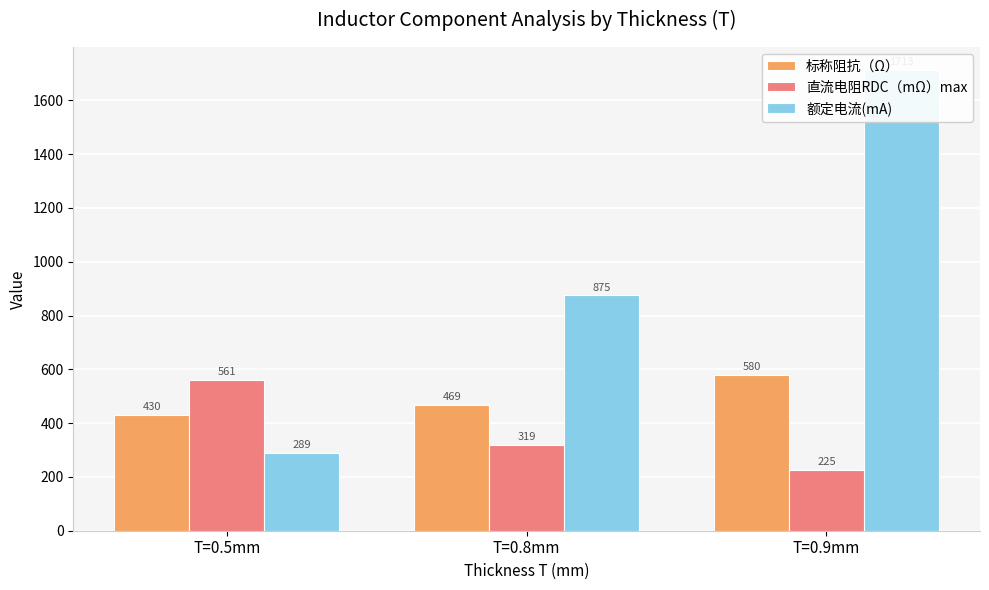

At which label does 直流电阻RDC（mΩ）max reach its peak?

T=0.5mm